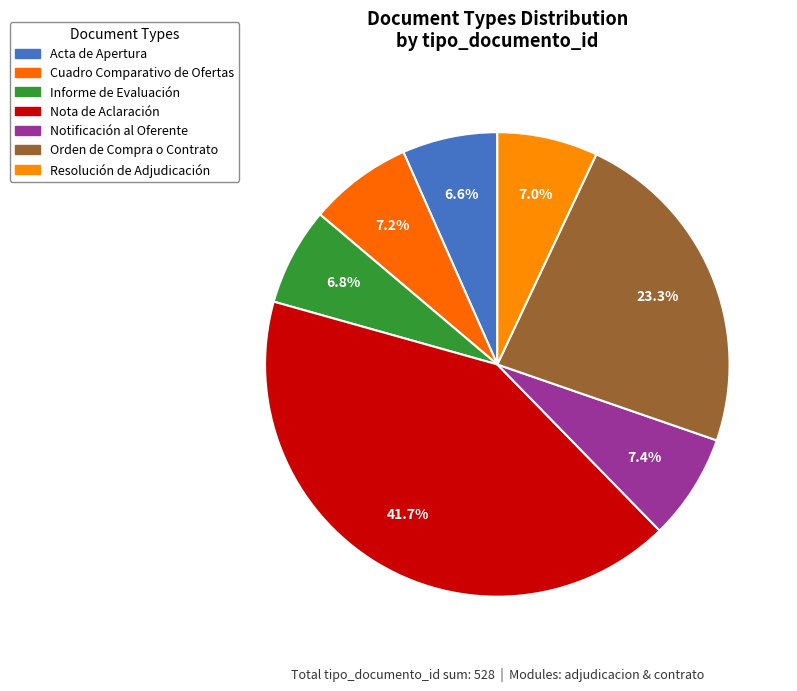

To the nearest percent, what is the combined percentage of Notificación al Oferente and Nota de Aclaración?

49%